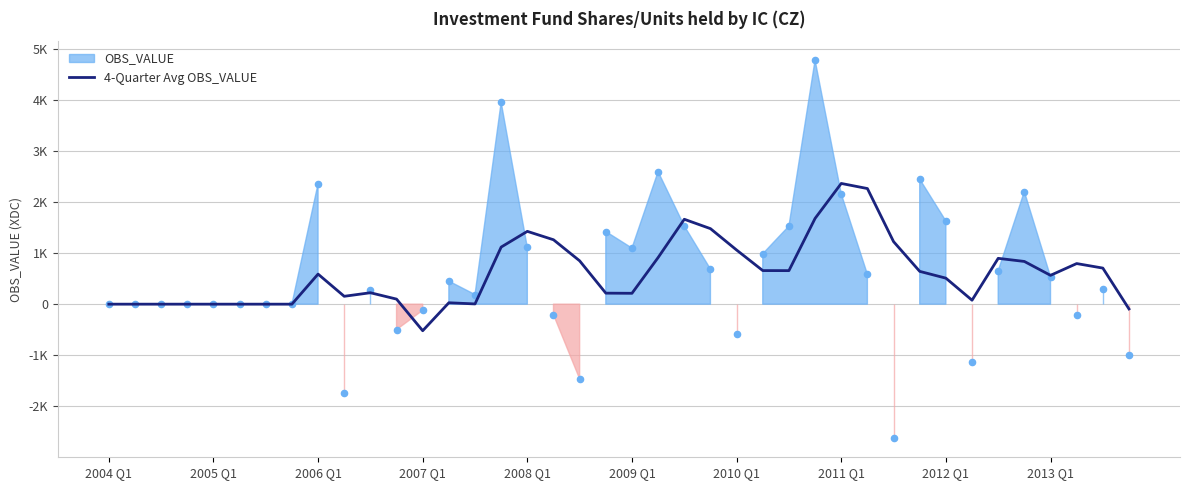

What is the change in value from 11 to 35?

+737.0